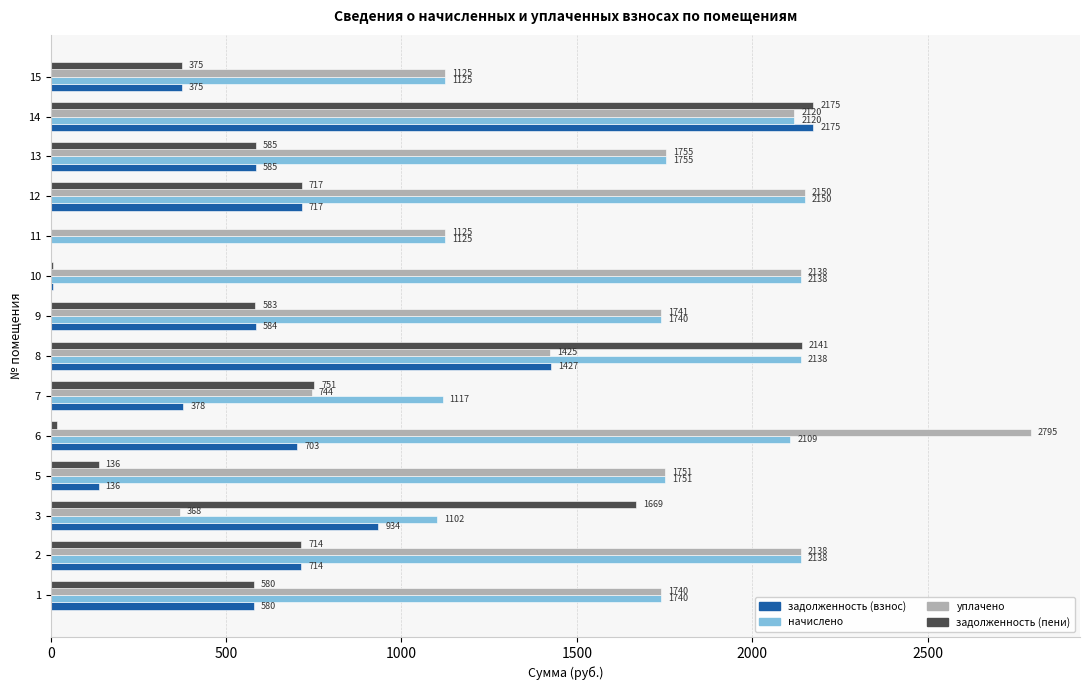

What is the average value of the задолженность (взнос) series?

665.3